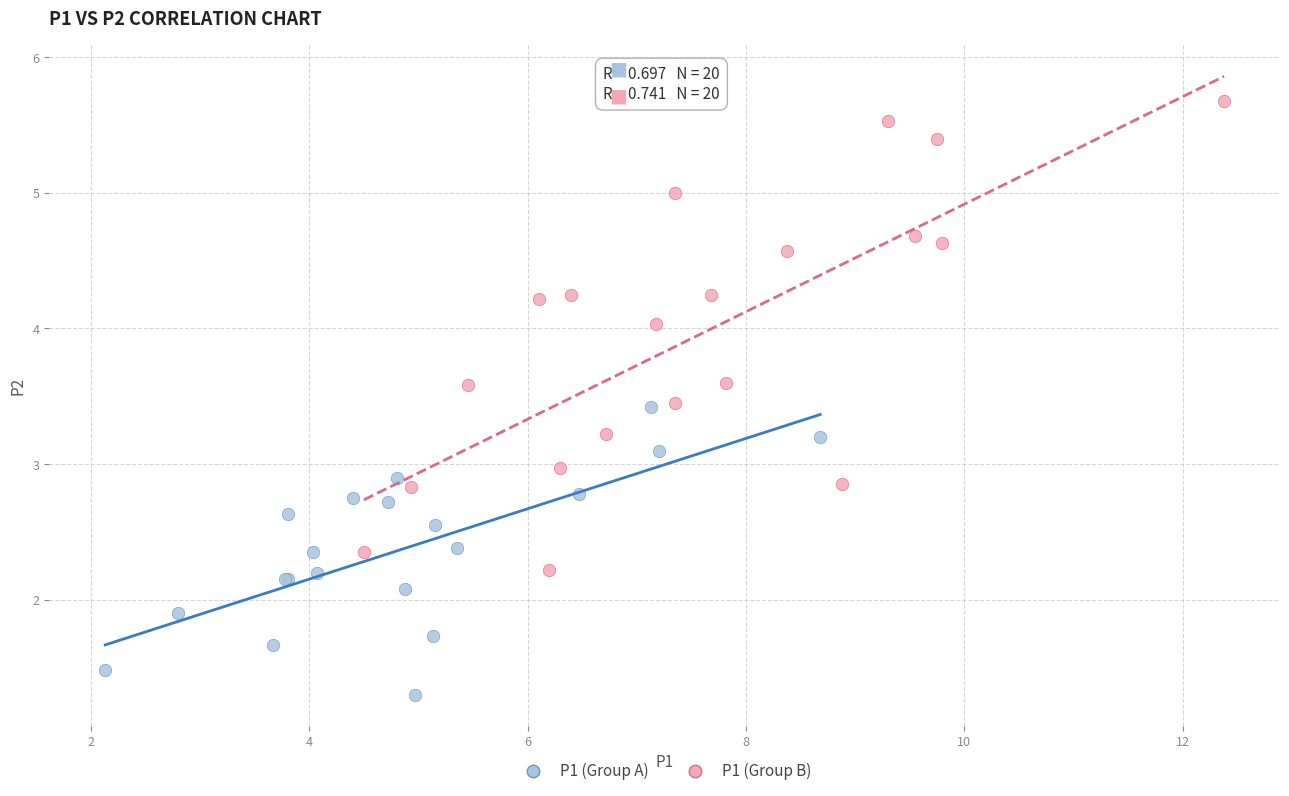

Which series contains the lowest Y value?

P1 (Group A)